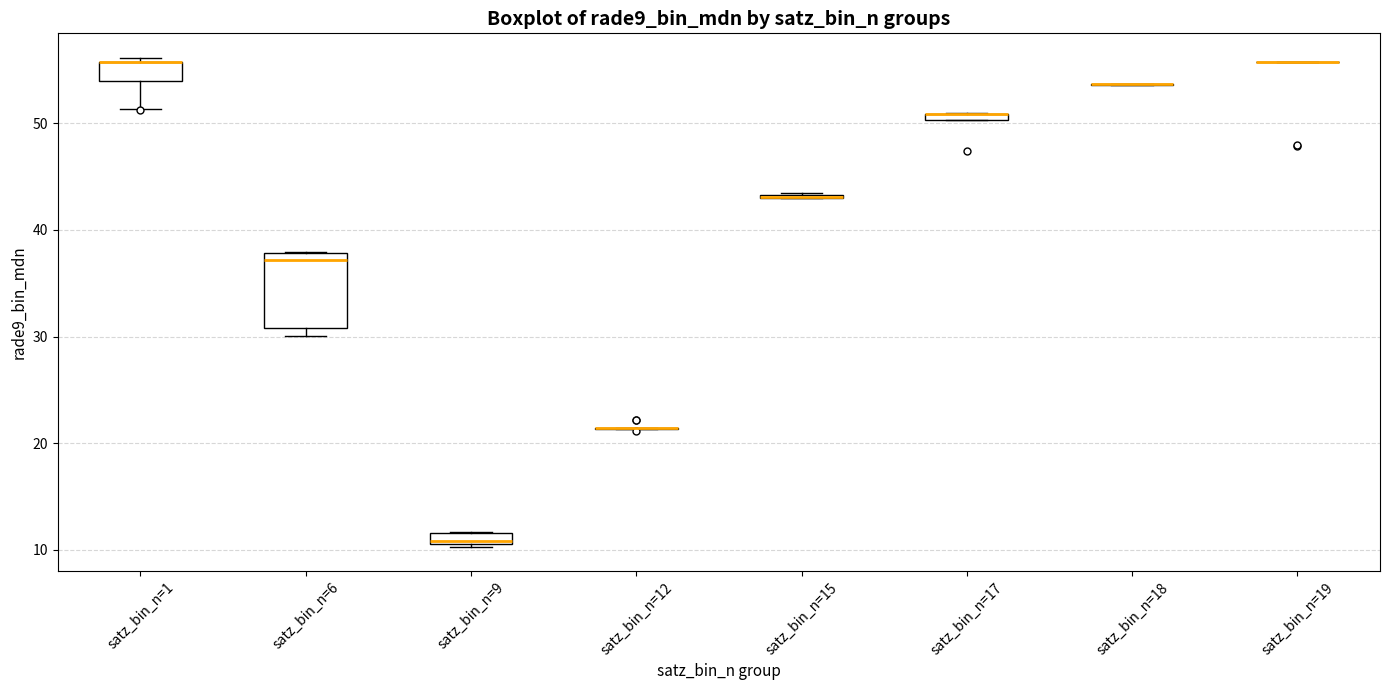

Comparing the boxes themselves (not the whiskers), which one is the tallest?

satz_bin_n=6